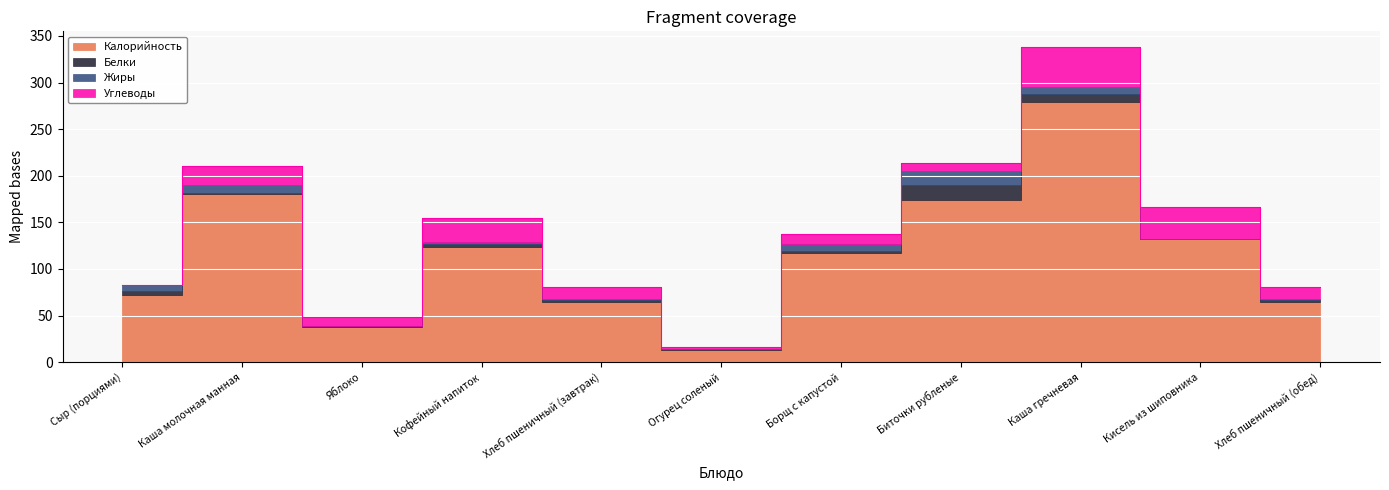

What is the lowest value of the Калорийность series?

13.0